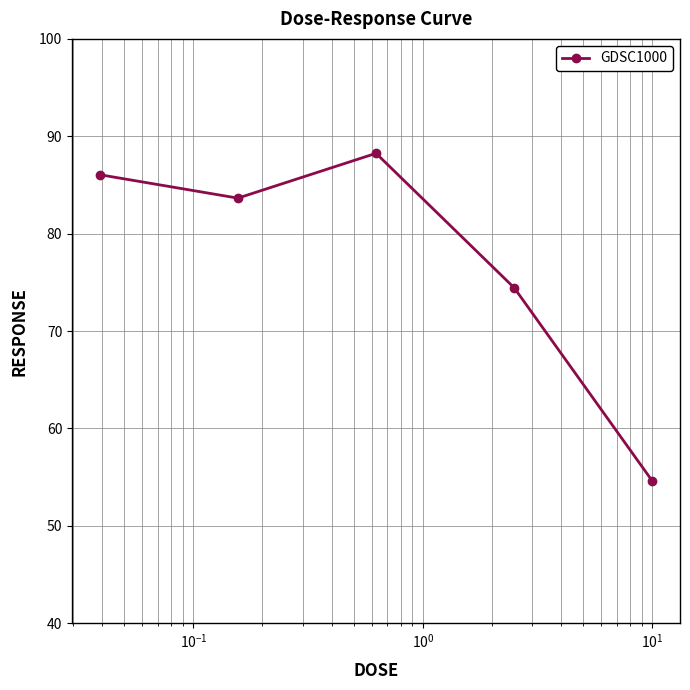

What is the average value?

77.4